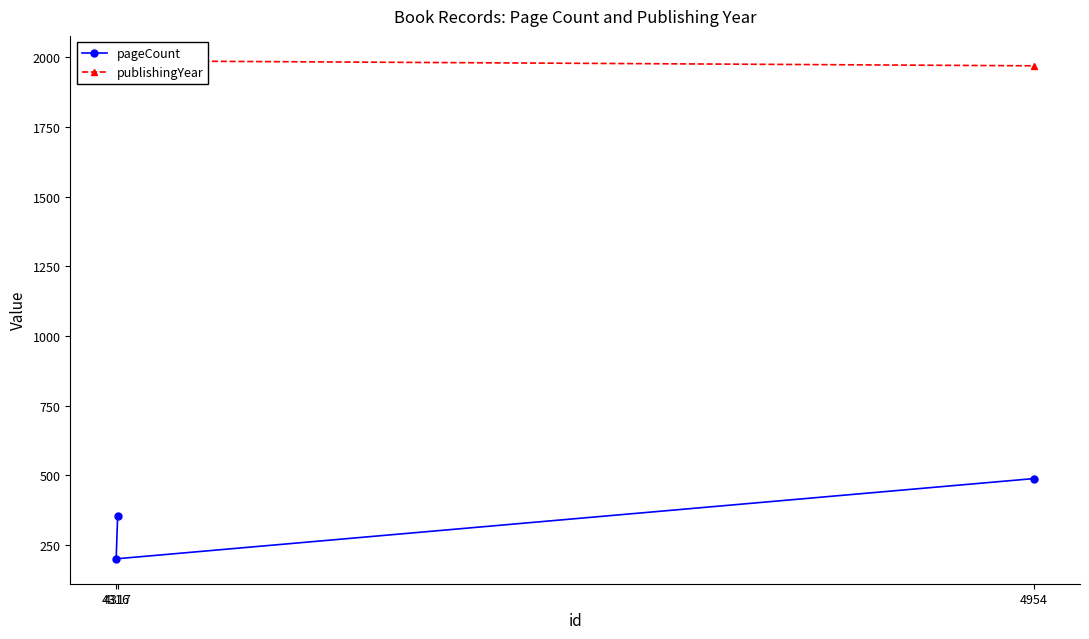

Count the publishingYear values in the range 1969 to 1987.

3